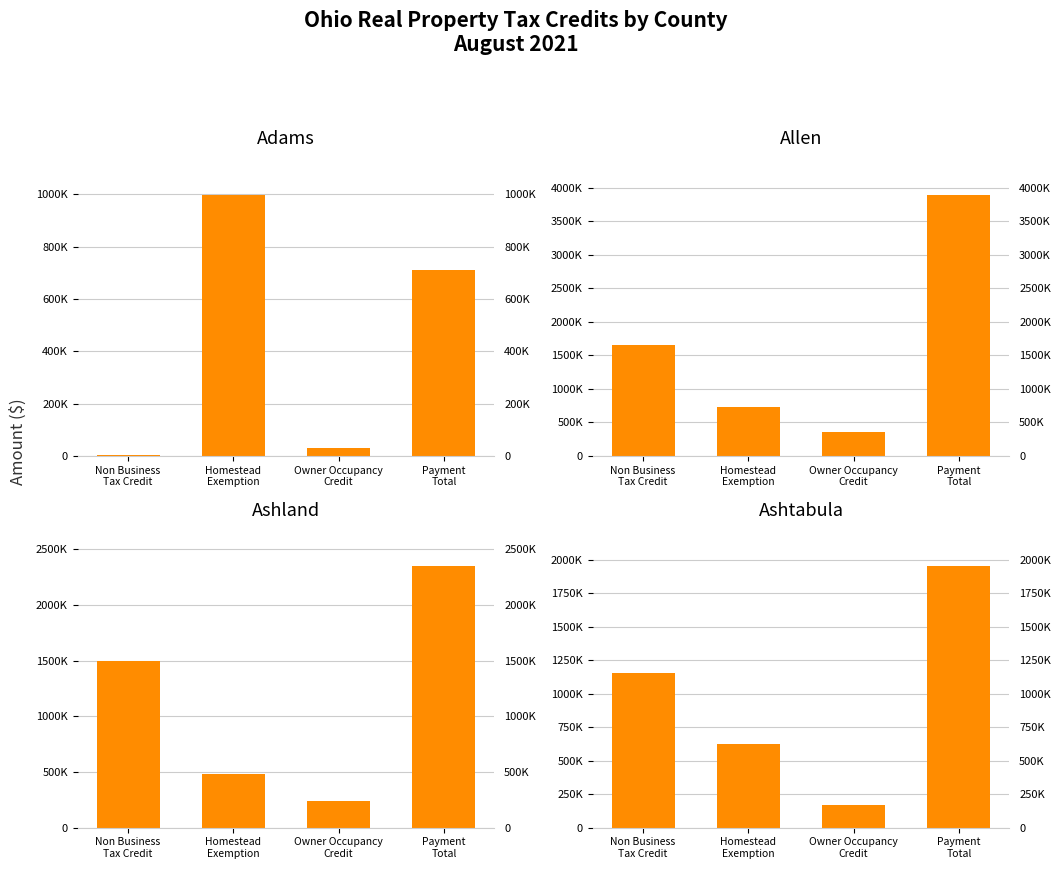

At how many categories does at least one series exceed 3840431?

1